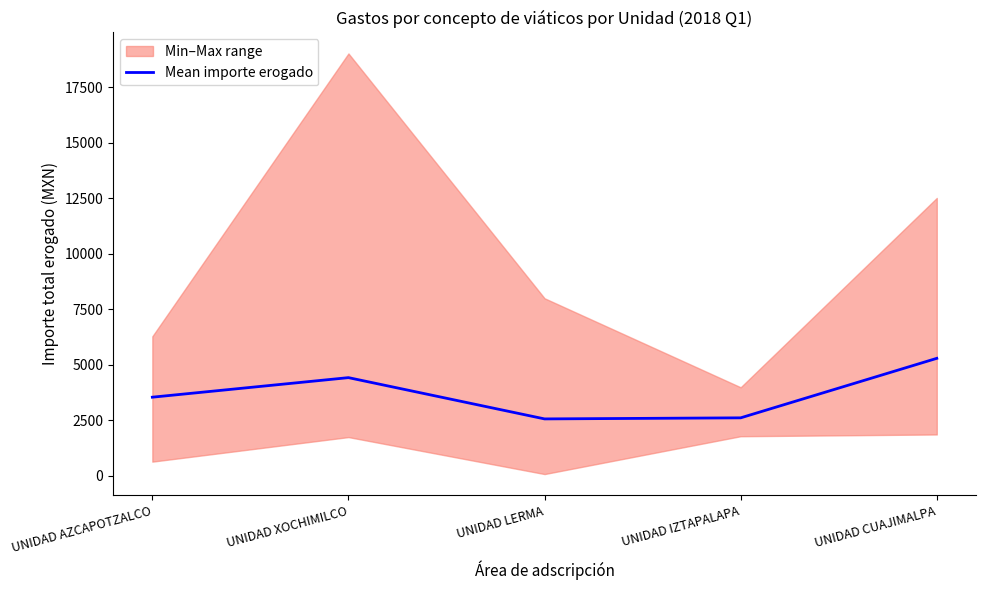

Rank the categories by value from lowest to highest.

UNIDAD LERMA, UNIDAD IZTAPALAPA, UNIDAD AZCAPOTZALCO, UNIDAD XOCHIMILCO, UNIDAD CUAJIMALPA